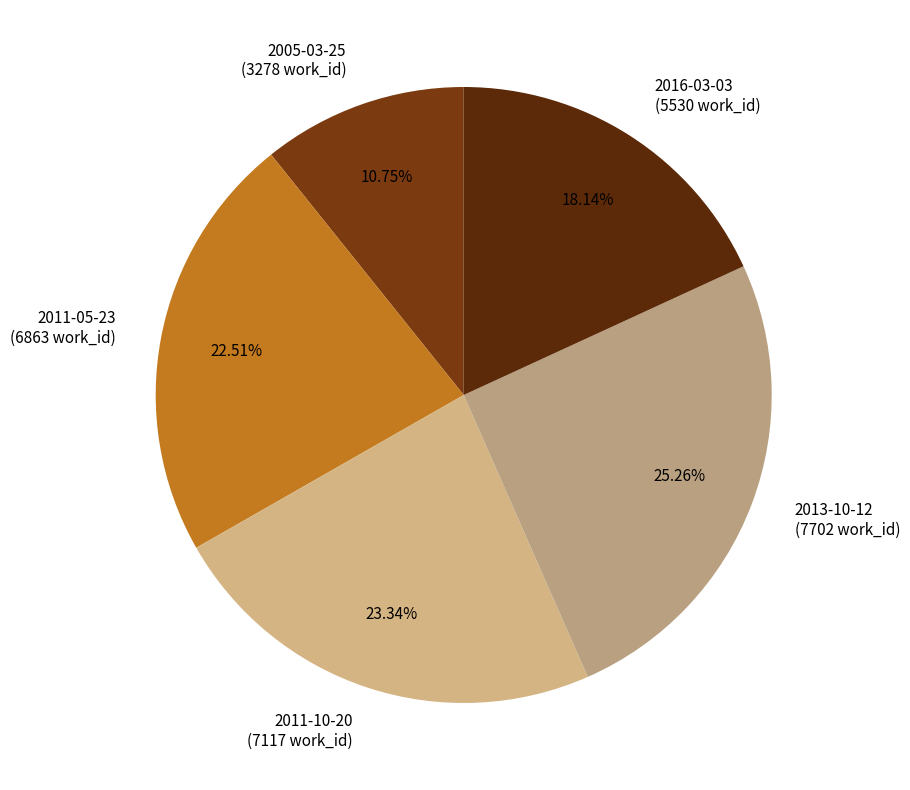

How many segments does this pie chart have?

5